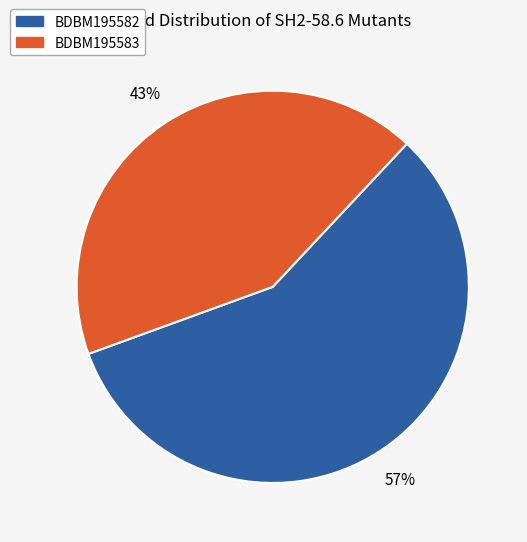

To the nearest percent, what percentage of the pie is BDBM195582?

57%